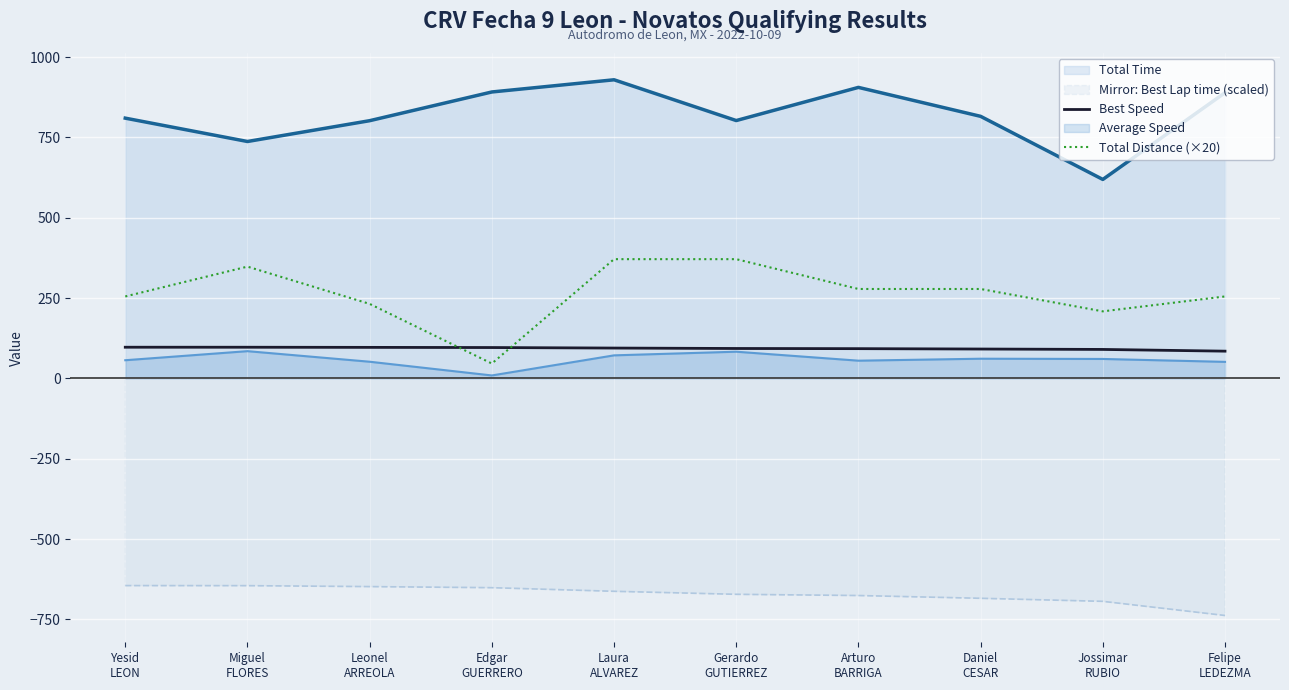

What is the difference between the maximum and minimum values in the Total Distance (×20) series?

324.8